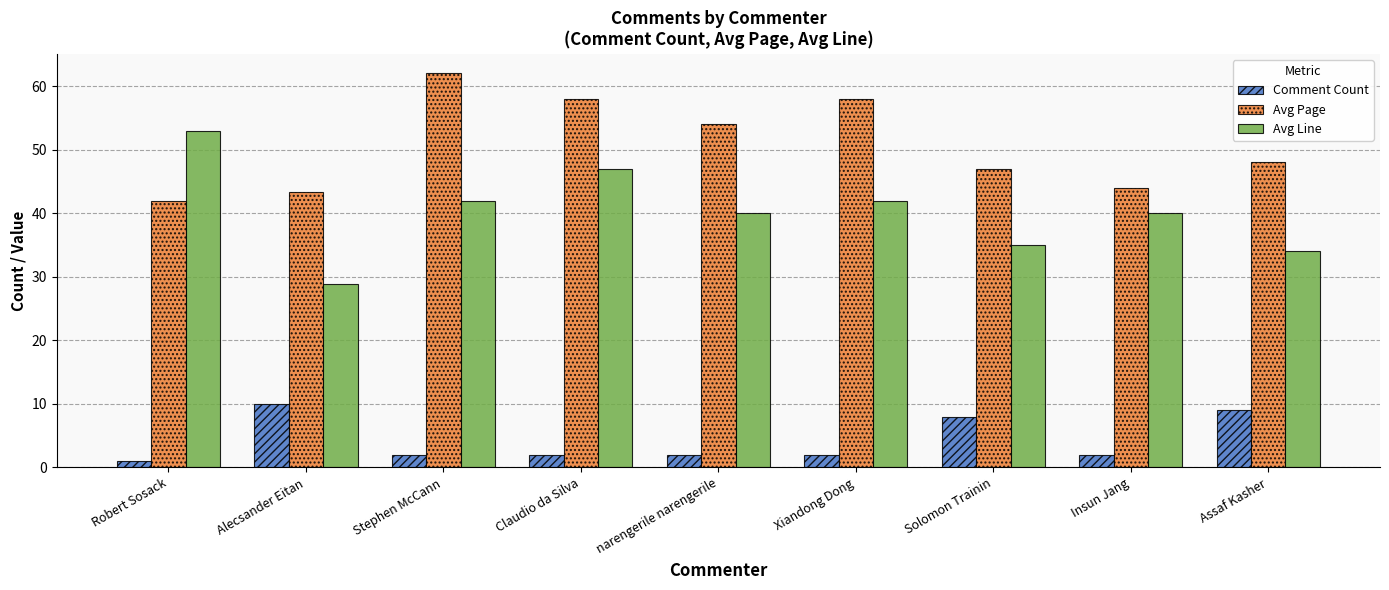

Rank the series by their average value, from highest to lowest.

Avg Page, Avg Line, Comment Count